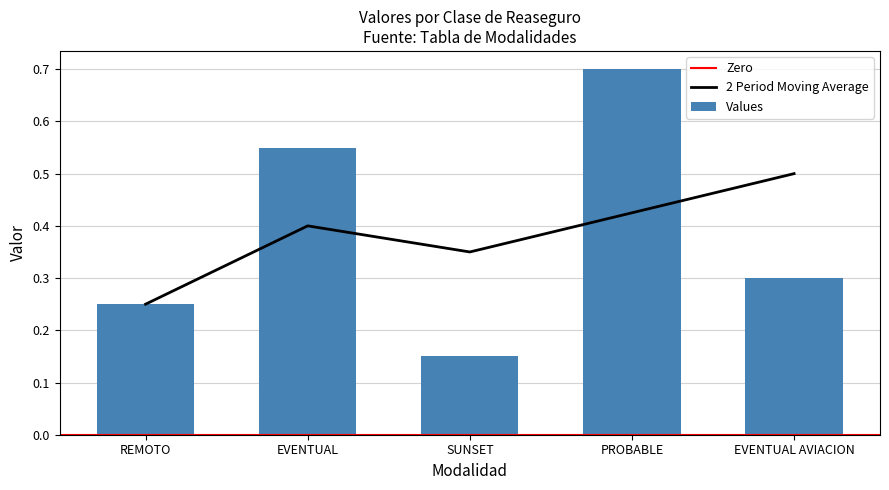

Which label corresponds to the smallest value in the chart?

SUNSET